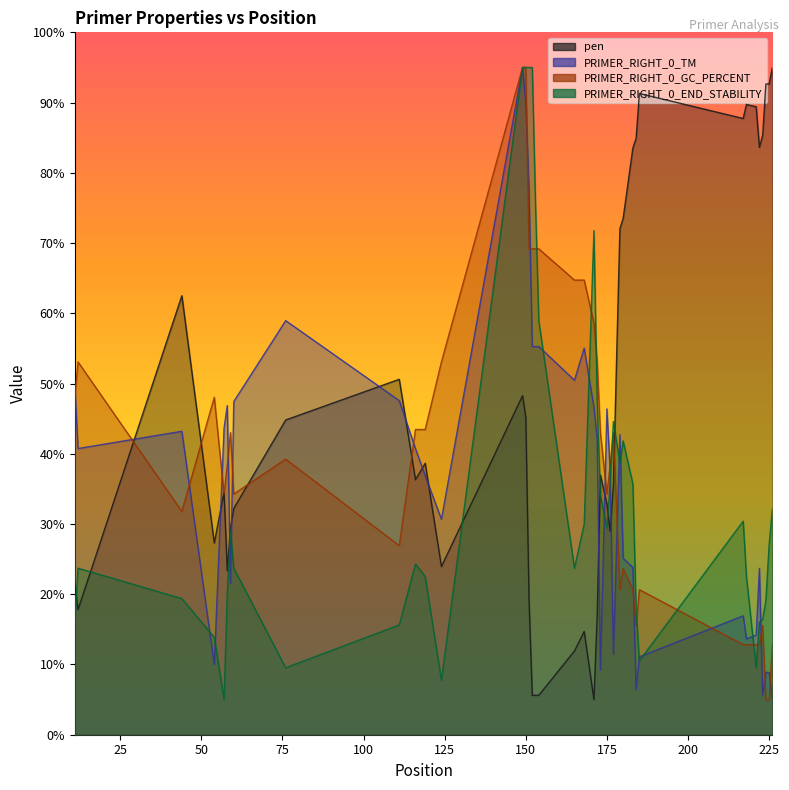

What are all the series names shown in the legend?

pen, PRIMER_RIGHT_0_TM, PRIMER_RIGHT_0_GC_PERCENT, PRIMER_RIGHT_0_END_STABILITY